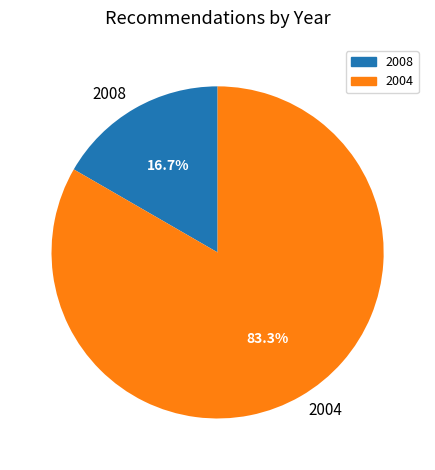

How many slices are in this pie chart?

2